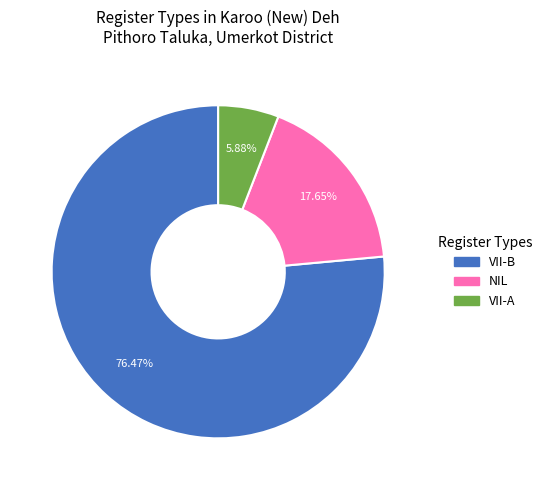

True or false: NIL accounts for 18% of the total.

True